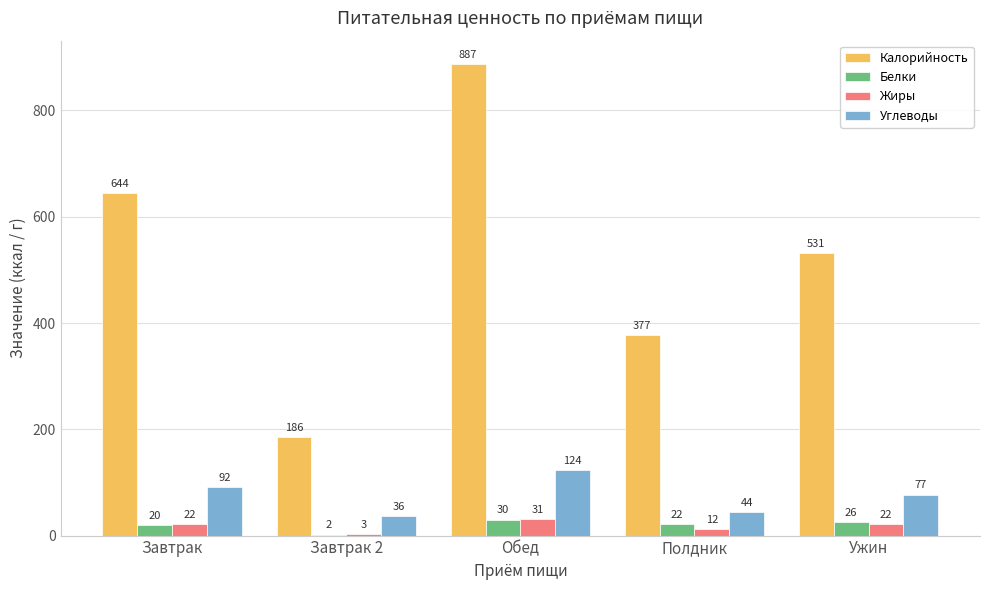

What is the sum of all Калорийность values?

2625